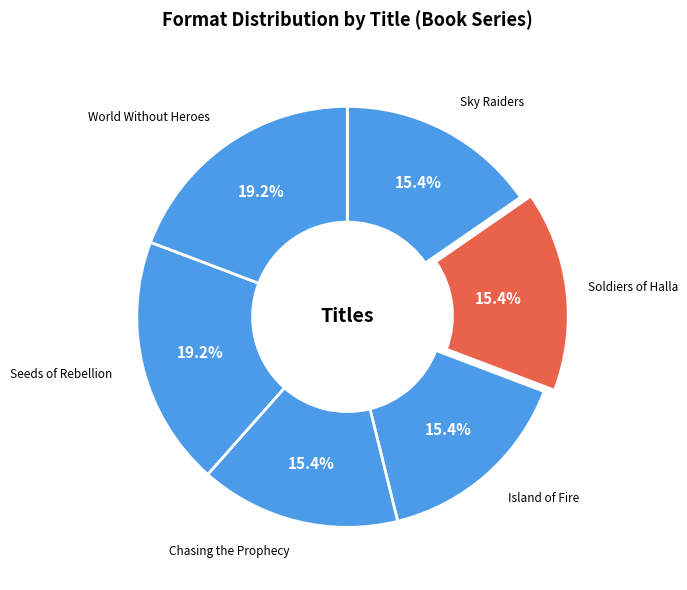

To the nearest percent, what portion does Soldiers of Halla represent?

15%